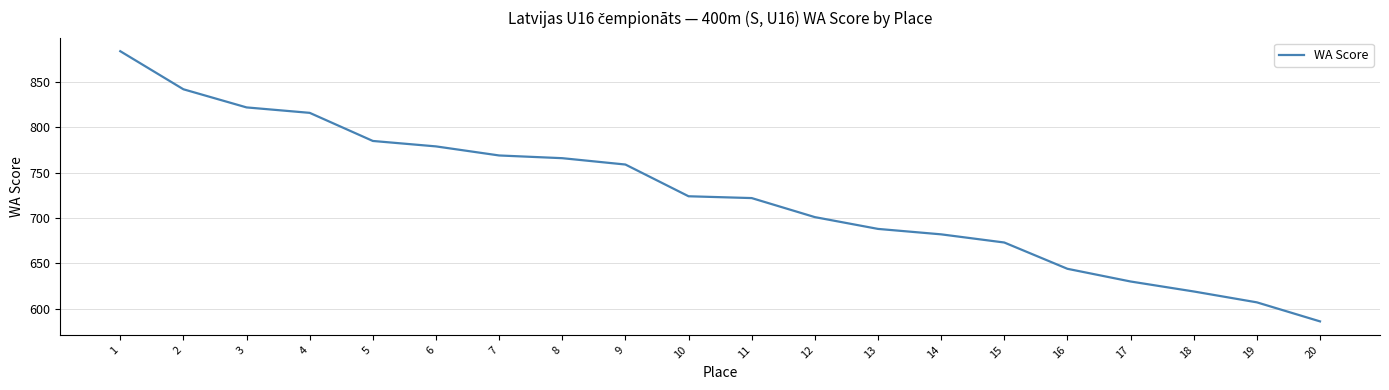

Reading right to left, what are all the values shown in this chart?

586	607	619	630	644	673	682	688	701	722	724	759	766	769	779	785	816	822	842	884